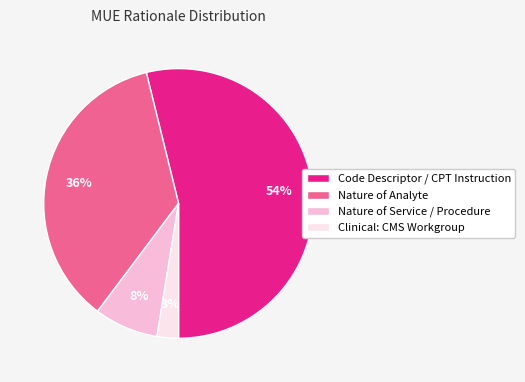

The Nature of Analyte slice represents 36% of the pie. True or false?

True